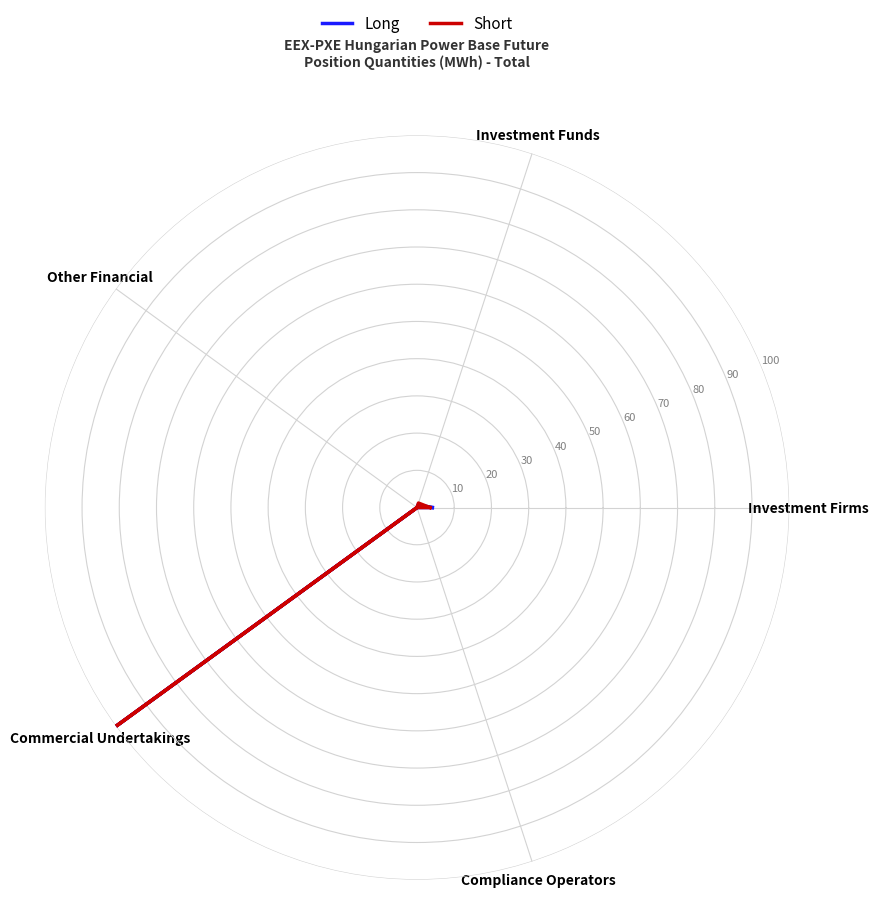

What is the difference between the Short values at Other Financial and Investment Firms?

3.5